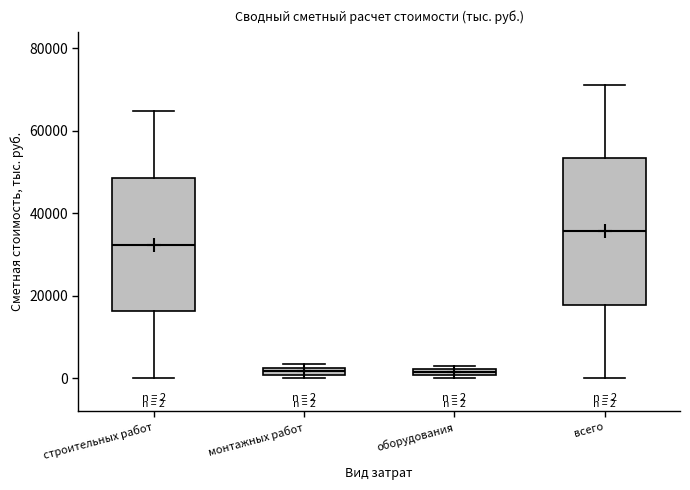

Which box is the tallest, from its lower edge to its upper edge?

всего